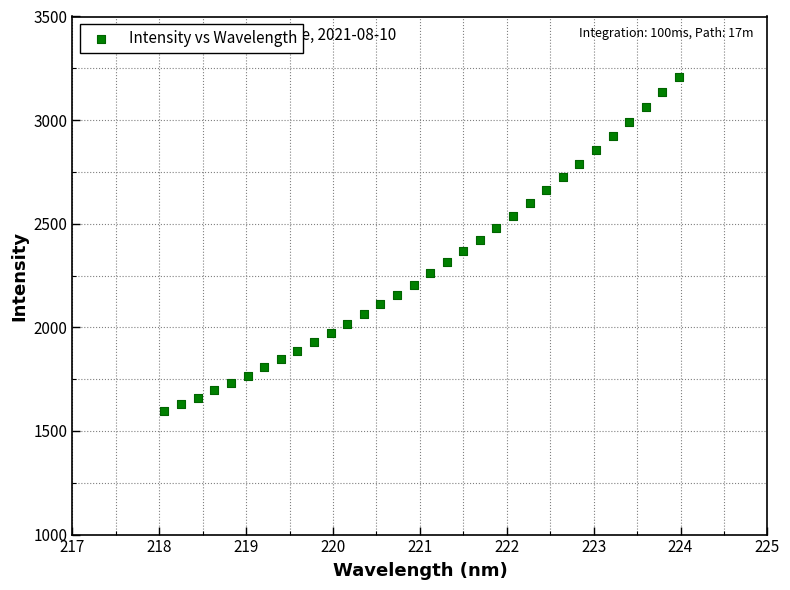

What is the range of Y values (max minus min)?

1612.6